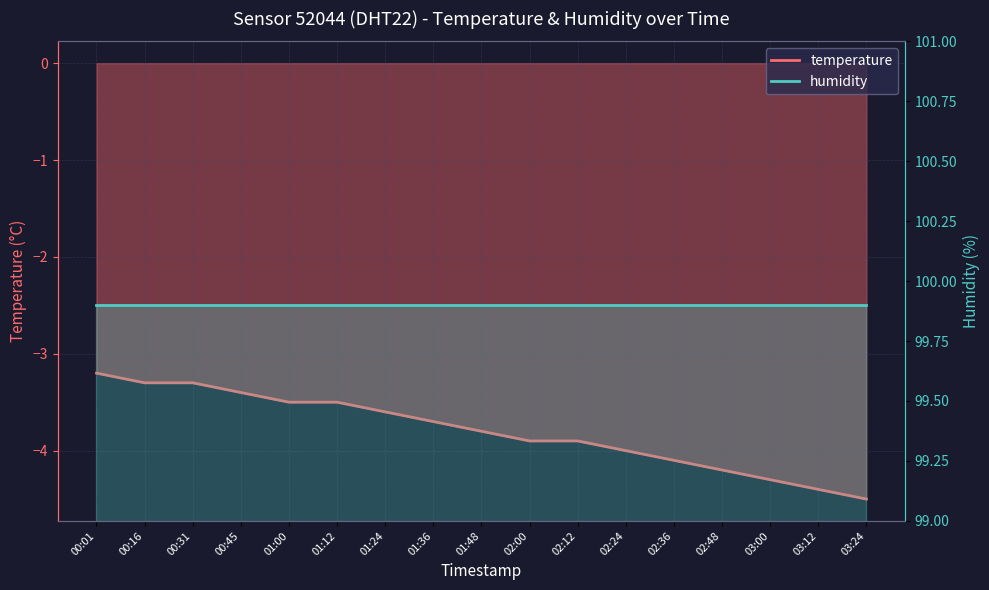

At which category does the chart reach its peak across all series?

00:01